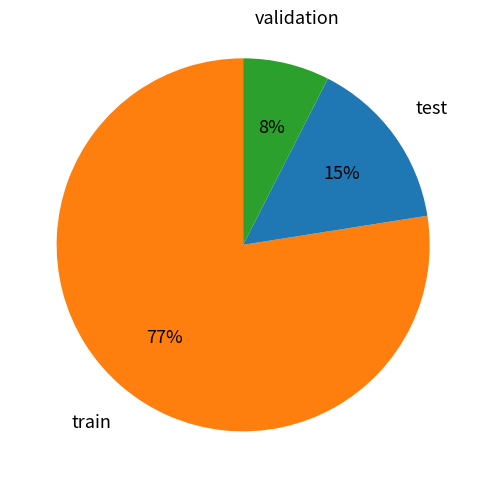

Rank the categories by value from lowest to highest.

validation, test, train